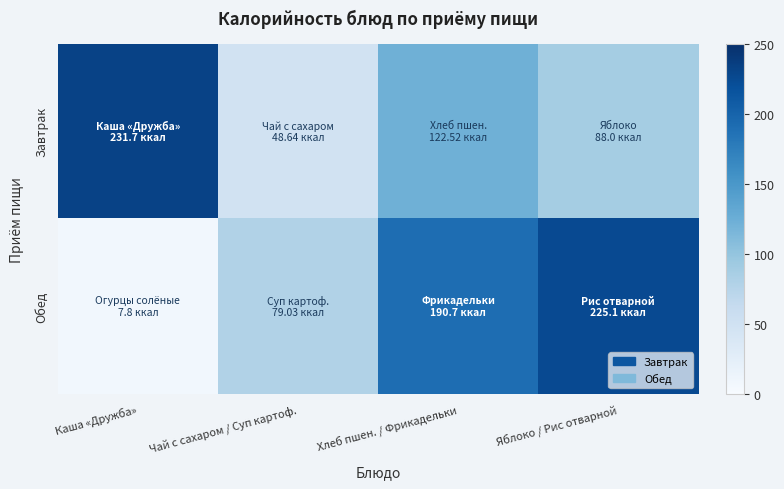

At how many categories does at least one series exceed 153?

3